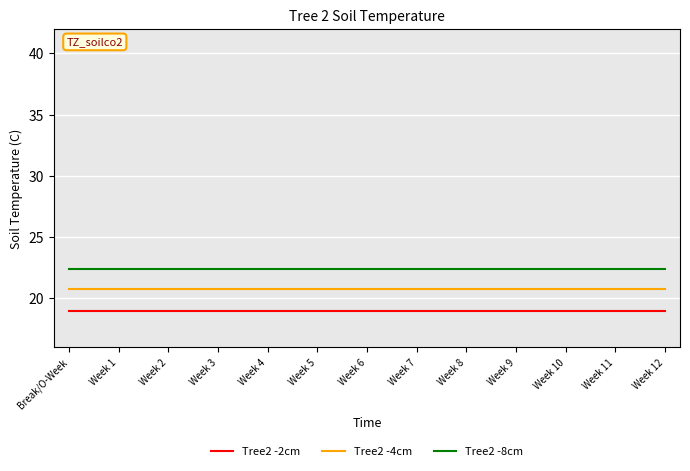

What position from the right is Break/O-Week?

13